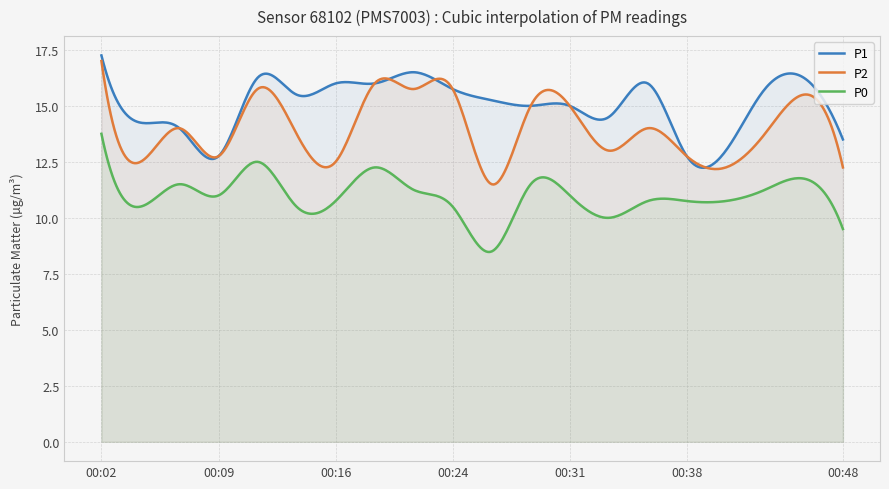

How many lines are shown in the chart?

3